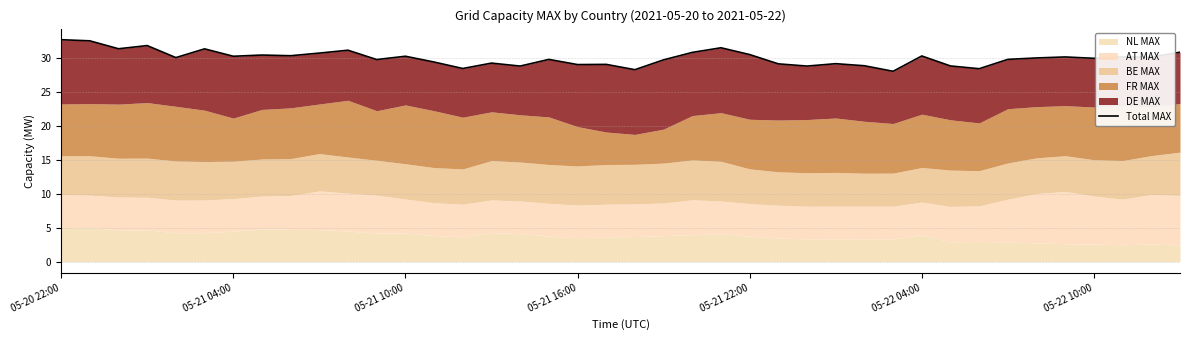

The chart shows a value of 13.0 at 35. True or false?

False